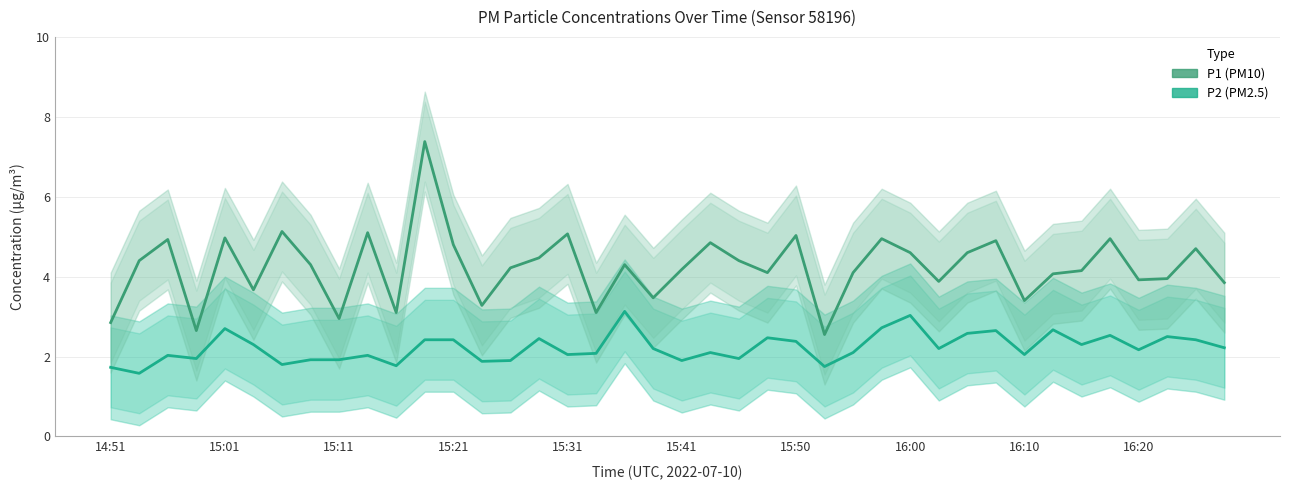

Reading left to right, transcribe all the data shown in this chart.

P2 (PM2.5): 1.7	1.6	2.0	1.9	2.7	2.3	1.8	1.9	1.9	2.0	1.8	2.4	2.4	1.9	1.9	2.5	2.0	2.1	3.1	2.2	1.9	2.1	1.9	2.5	2.4	1.8	2.1	2.7	3.0	2.2	2.6	2.6	2.0	2.7	2.3	2.5	2.2	2.5	2.4	2.2
P1 (PM10): 2.9	4.4	4.9	2.6	5.0	3.7	5.1	4.3	3.0	5.1	3.1	7.4	4.8	3.3	4.2	4.5	5.1	3.1	4.3	3.5	4.2	4.8	4.4	4.1	5.0	2.5	4.1	5.0	4.6	3.9	4.6	4.9	3.4	4.1	4.2	5.0	3.9	4.0	4.7	3.9